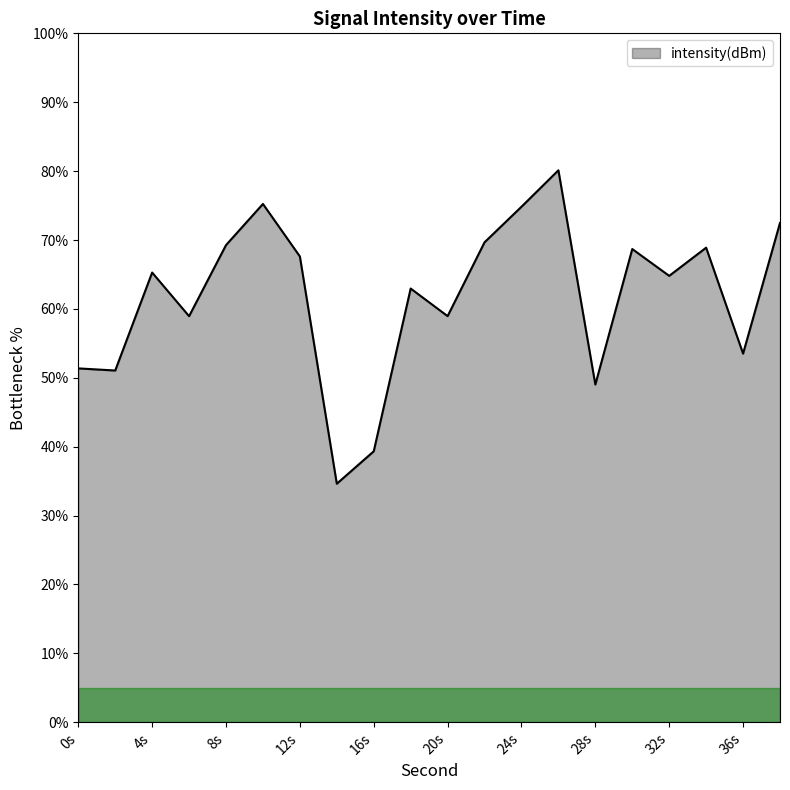

What is the difference between the maximum and minimum values?

45.5